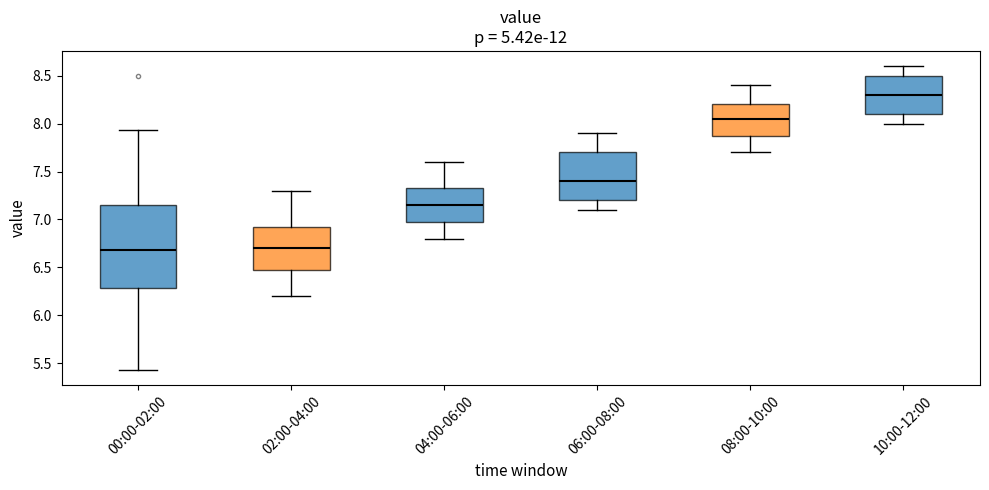

Which box is the tallest, from its lower edge to its upper edge?

00:00-02:00